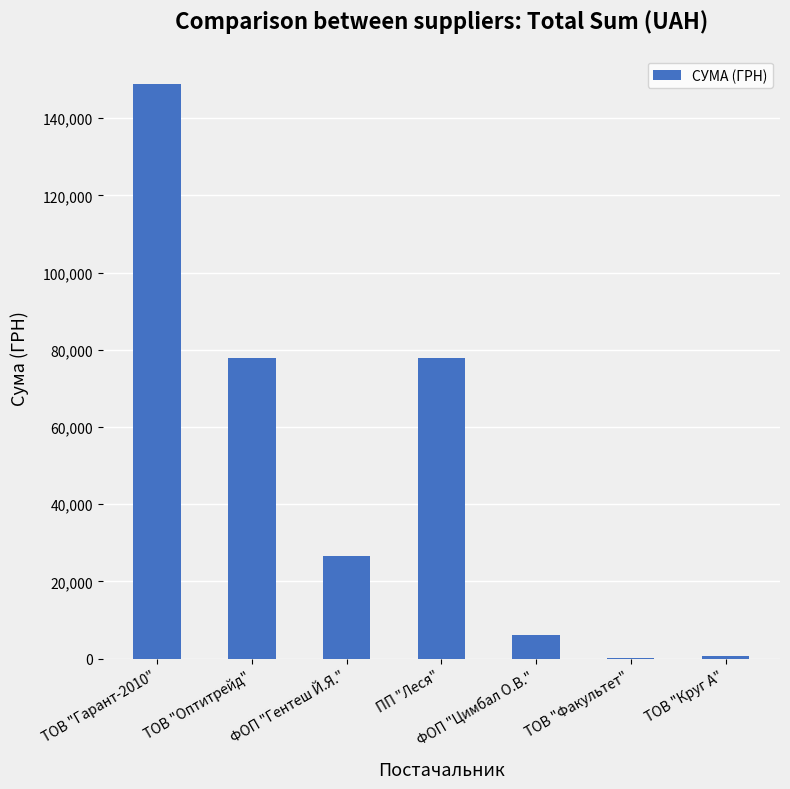

What is the sum of all values?

338007.3